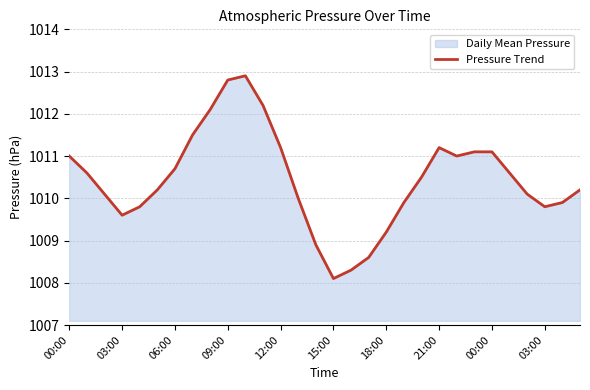

The chart shows a value of 1010.1 at 26. True or false?

True